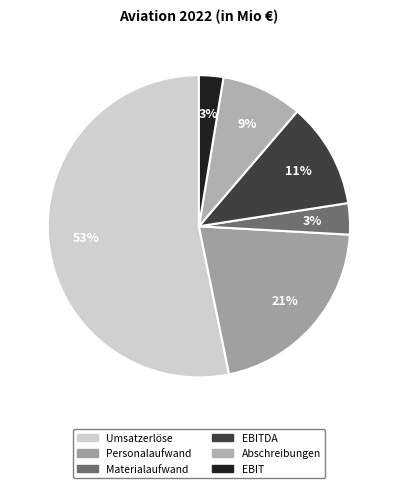

Which category has the biggest portion of the pie?

Umsatzerlöse